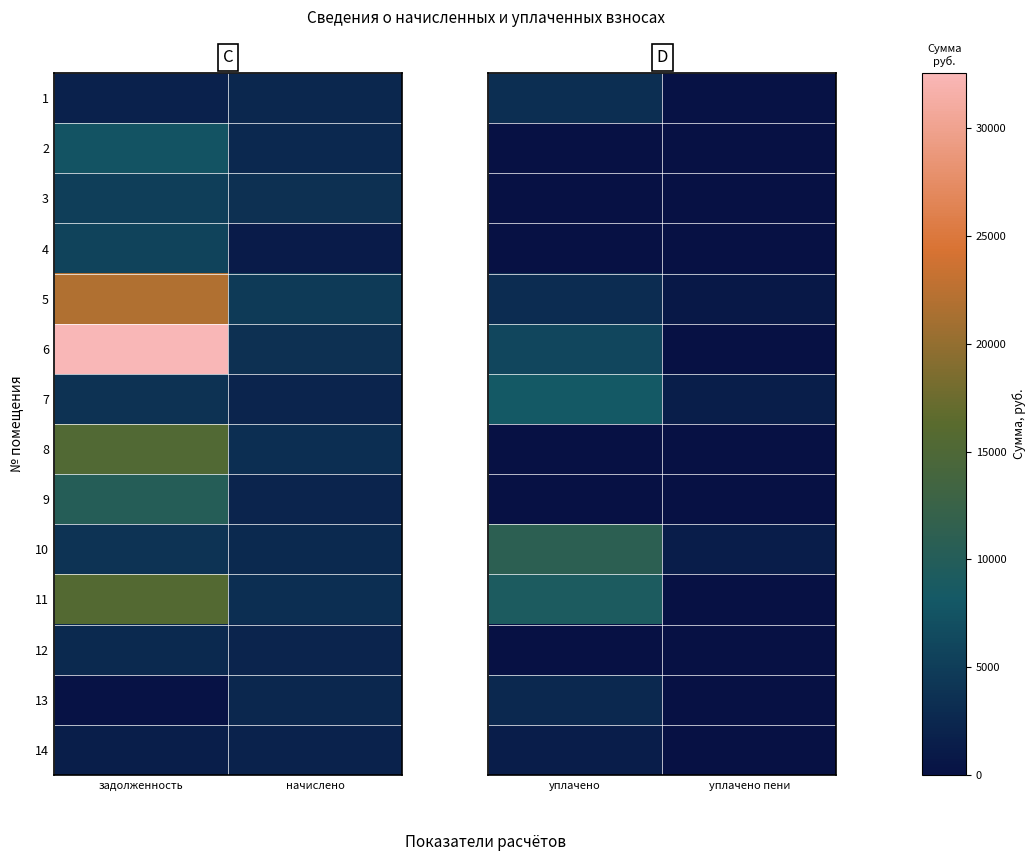

At which category is the sum across all series the highest?

уплачено